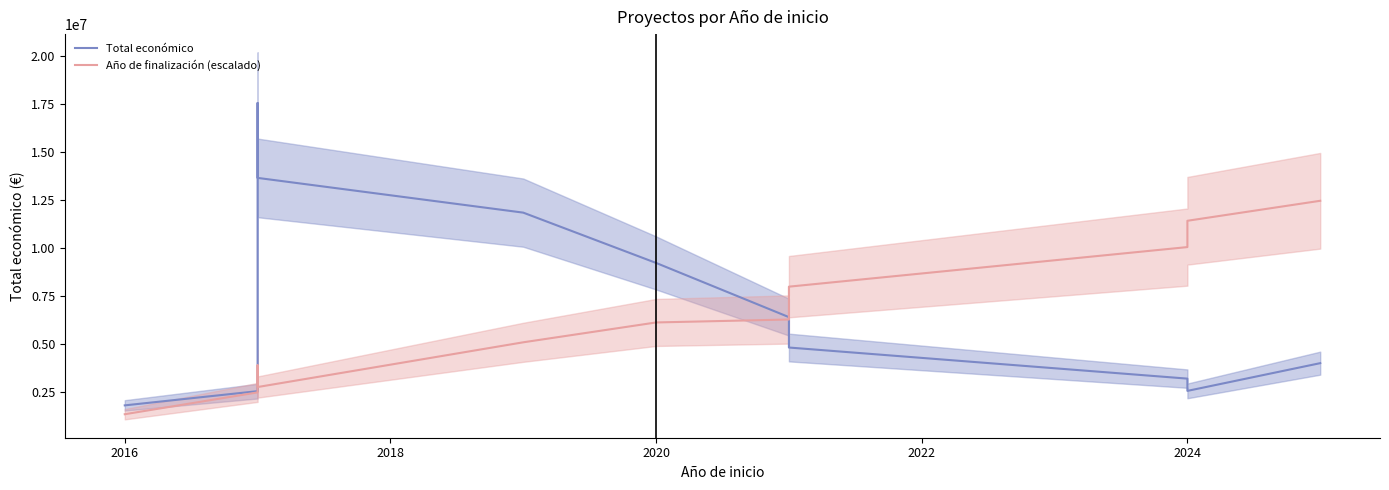

Reading right to left, what are all the values shown in this chart?

Total económico: 3999430.6	2555690.8	3194225.6	4813196.8	4873578.7	6395746.3	9216736.6	11835050.8	13643363.1	17542000.6	9184833.6	2541445.2	1801952.2
Año de finalización (escalado): 12452211.4	11411037.8	10041614.3	7981177.5	6839183.2	6271690.6	6118318.4	5084991.5	2755957.3	3336537.4	3888682.8	2477650.3	1340947.5